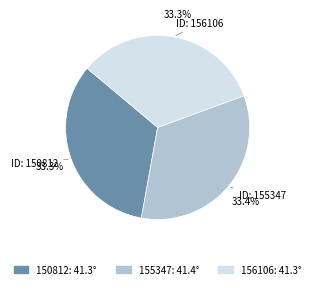

To the nearest percent, what is the combined percentage of 155347 and 150812?

67%